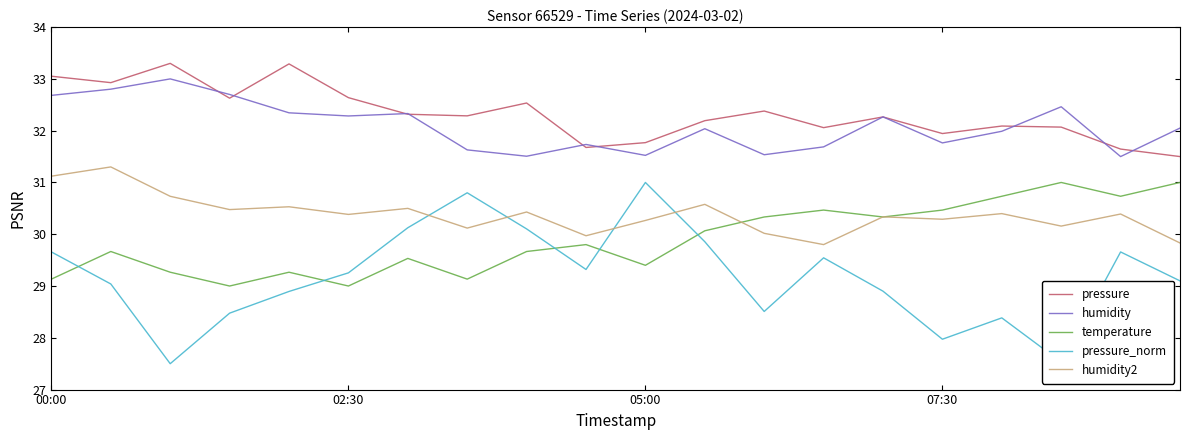

True or false: humidity and temperature intersect in this chart.

False